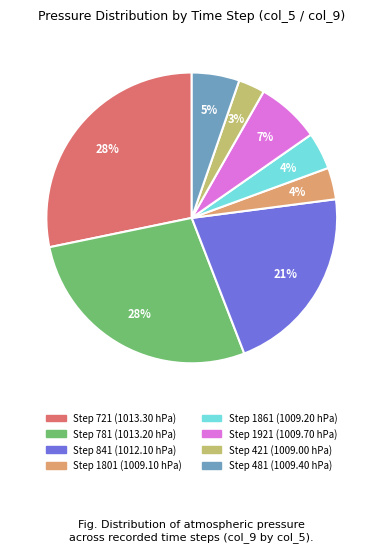

To the nearest percent, what is the average slice percentage?

12%